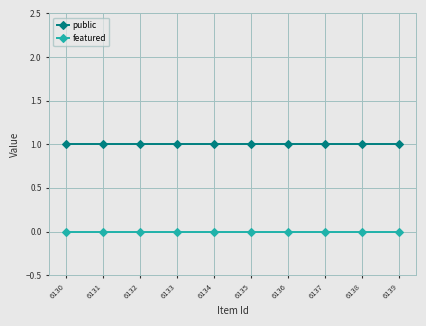

What is the value of the public point at the 4th from the left?

1